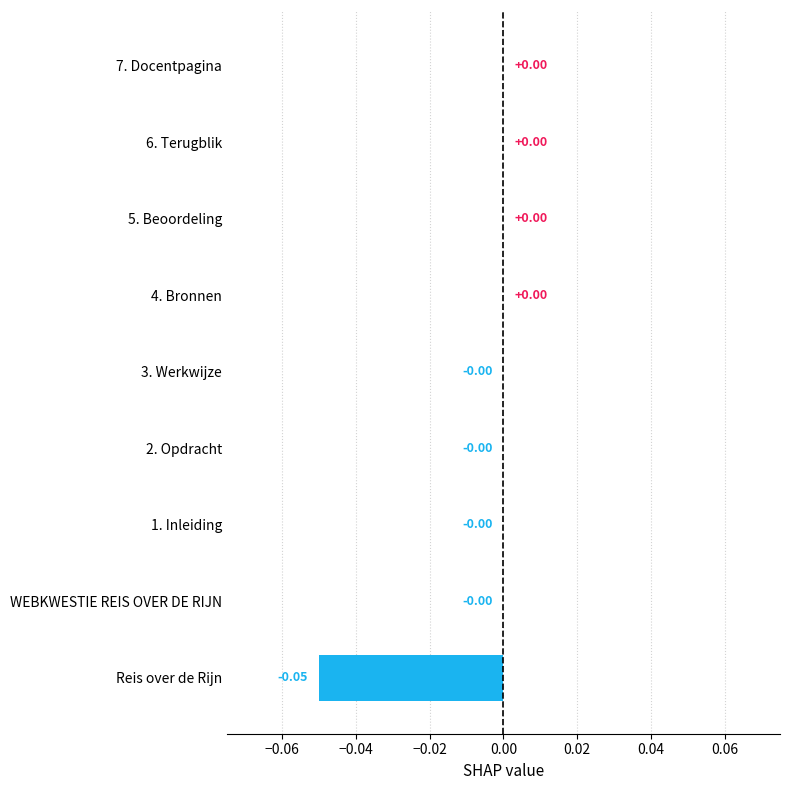

How many data points are above 0?

4